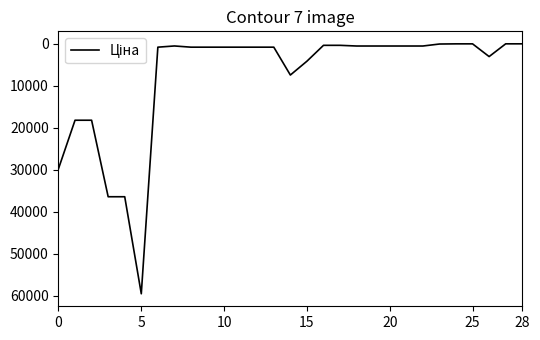

What is the difference between the maximum and minimum values?

59496.3